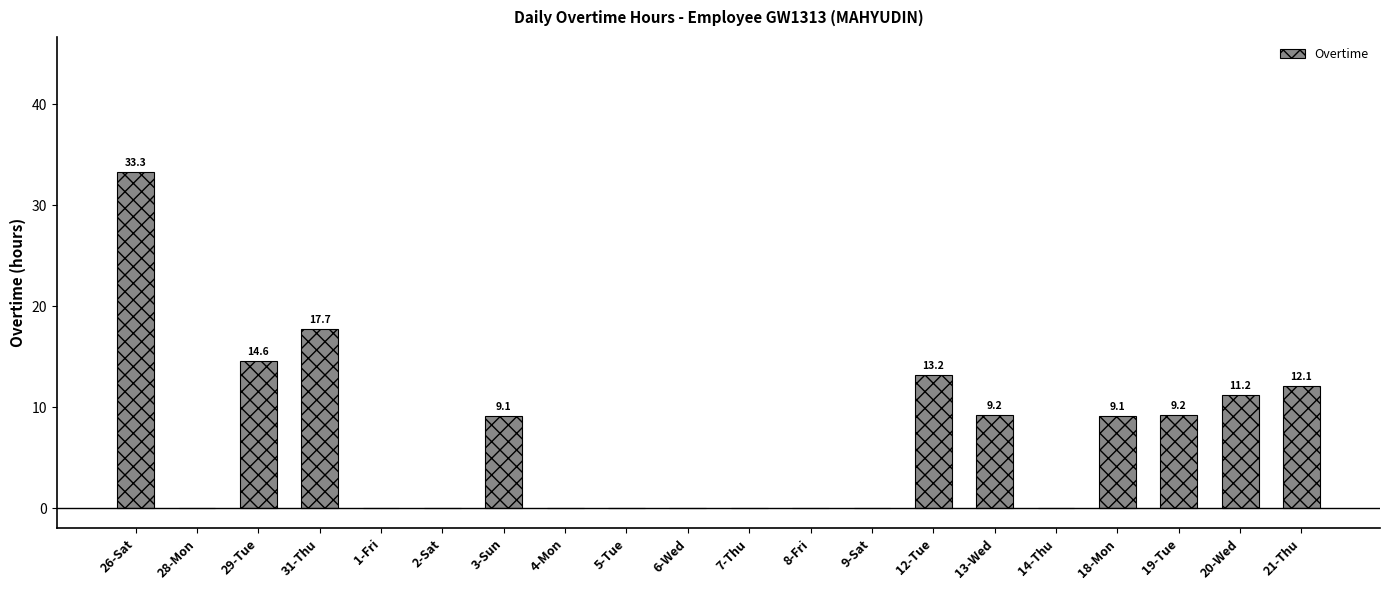

The chart shows a value of 0.0 at 28-Mon. True or false?

True